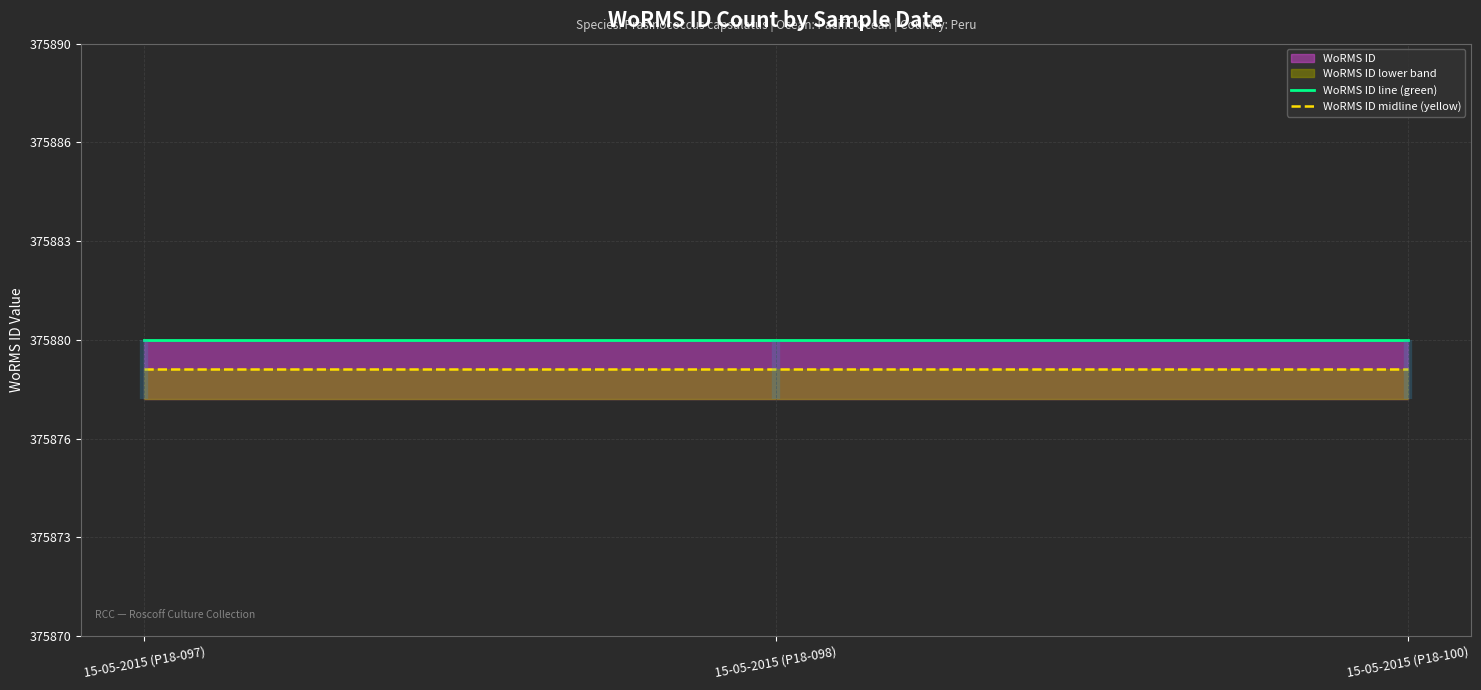

What is the smallest value displayed?

375879